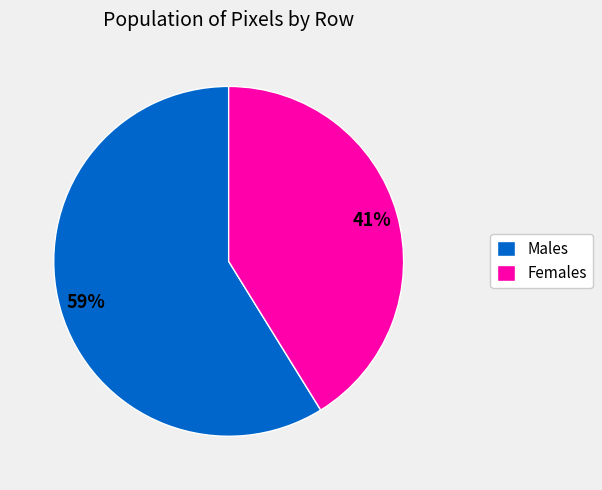

What is the majority slice?

Males